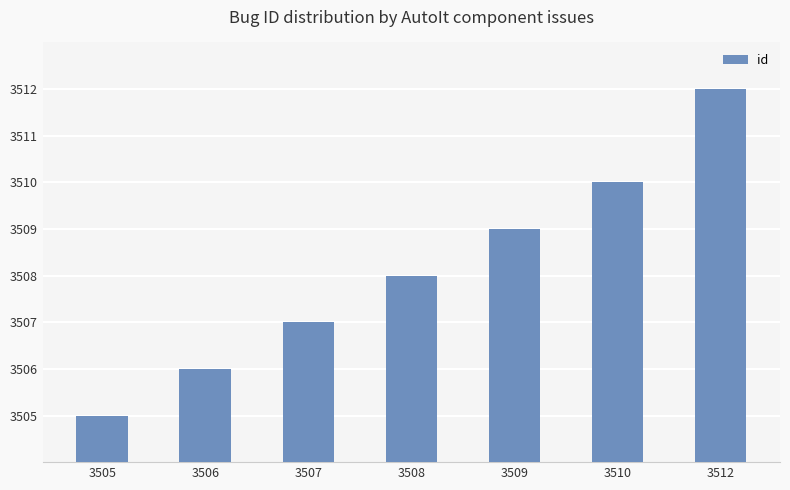

Are the bars grouped side by side (vs. stacked)?

No